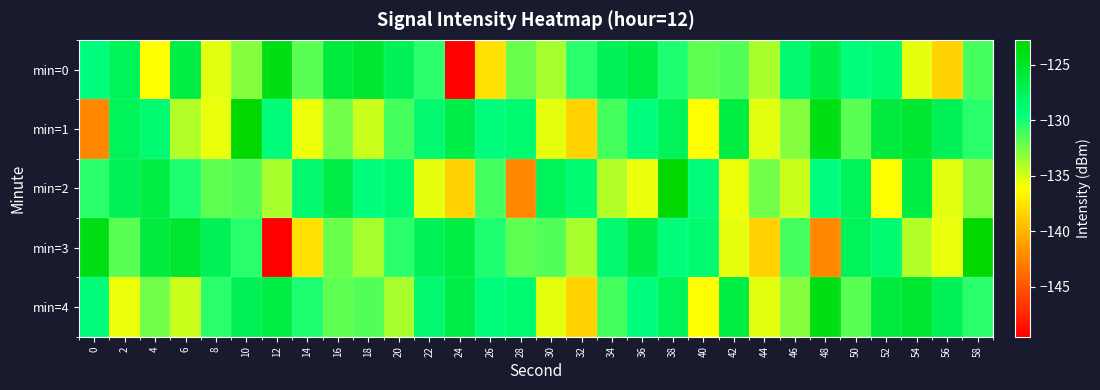

Rank the series at 10 from lowest to highest value.

min=0, min=2, min=3, min=4, min=1